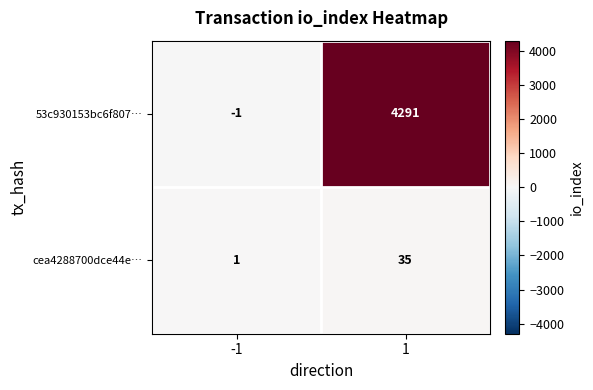

What is the sum of all 53c930153bc6f807… values?

4290